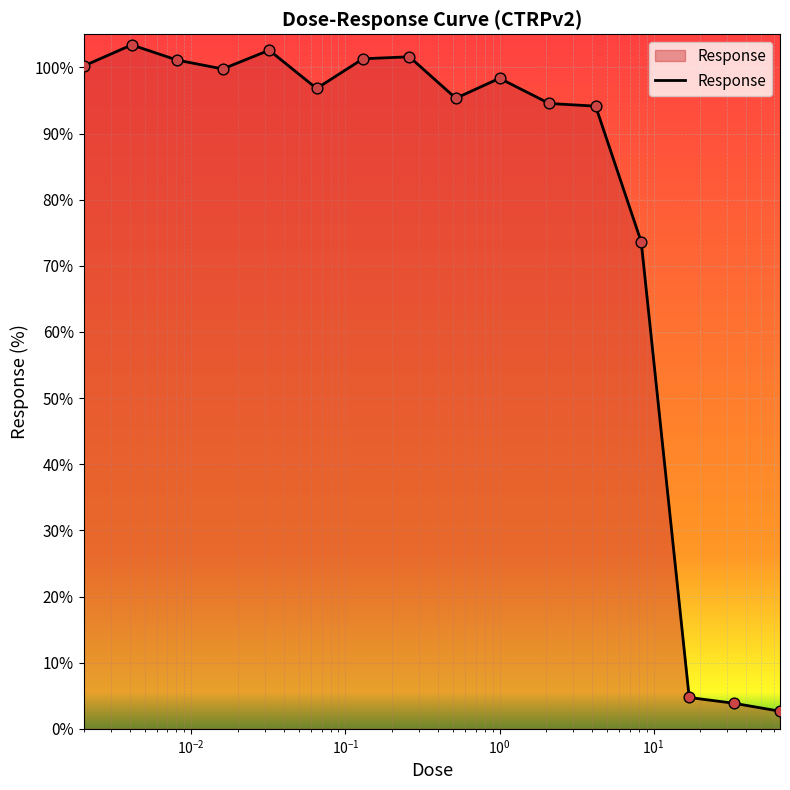

What is the difference between the maximum and minimum values?

100.7